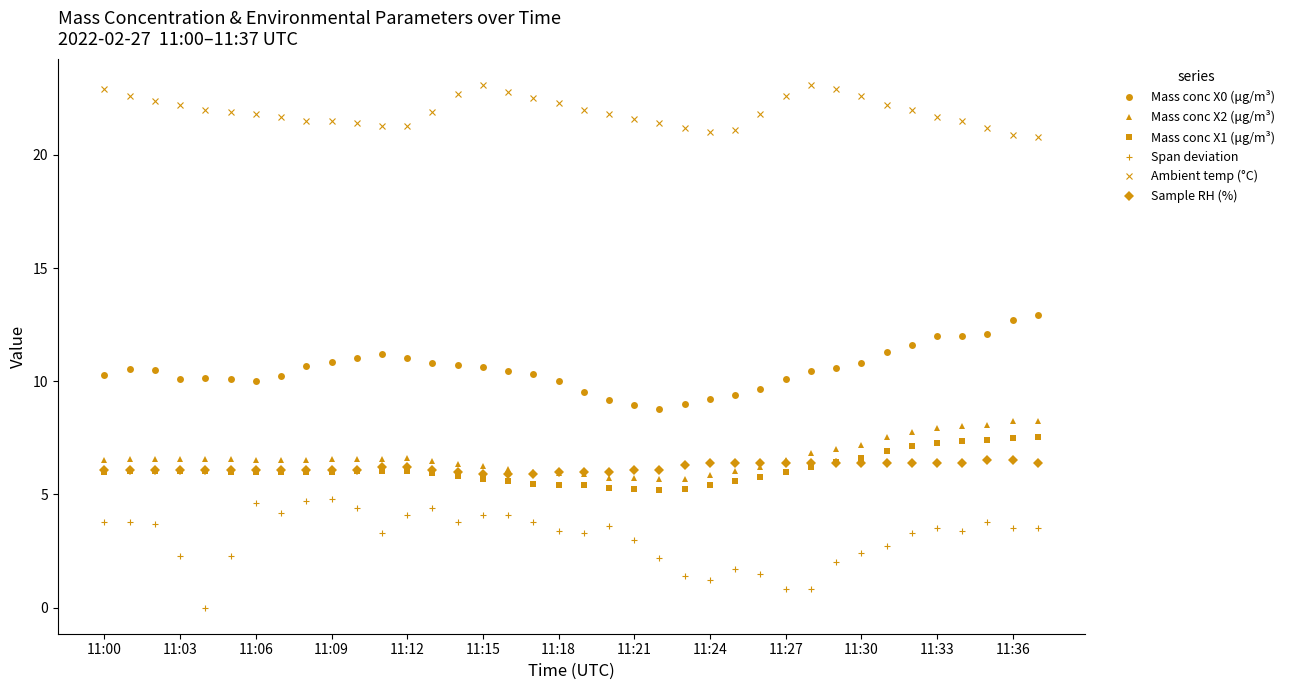

At how many categories does at least one series exceed 15?

38